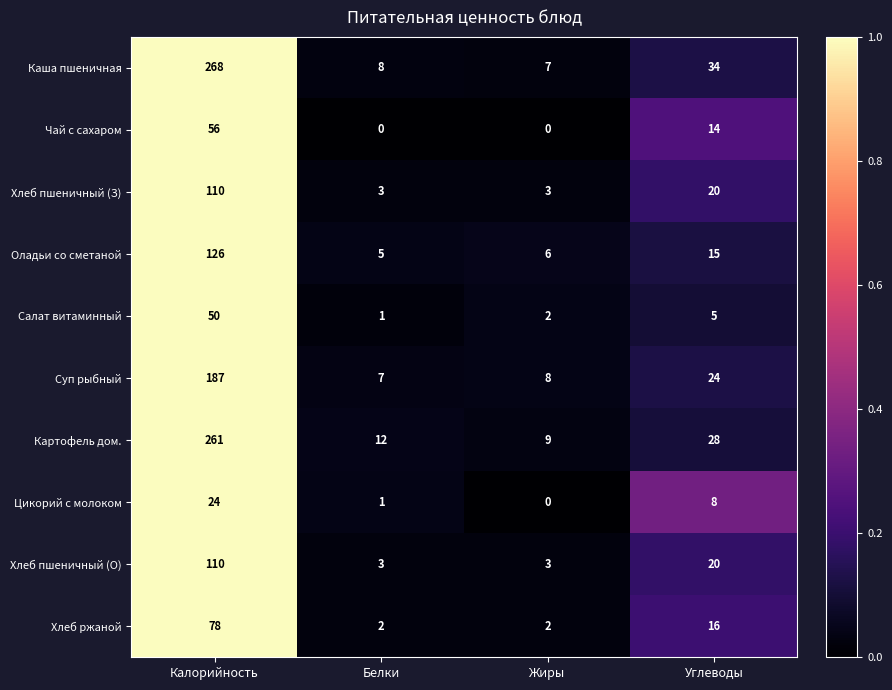

How many categories are shown in the chart?

4